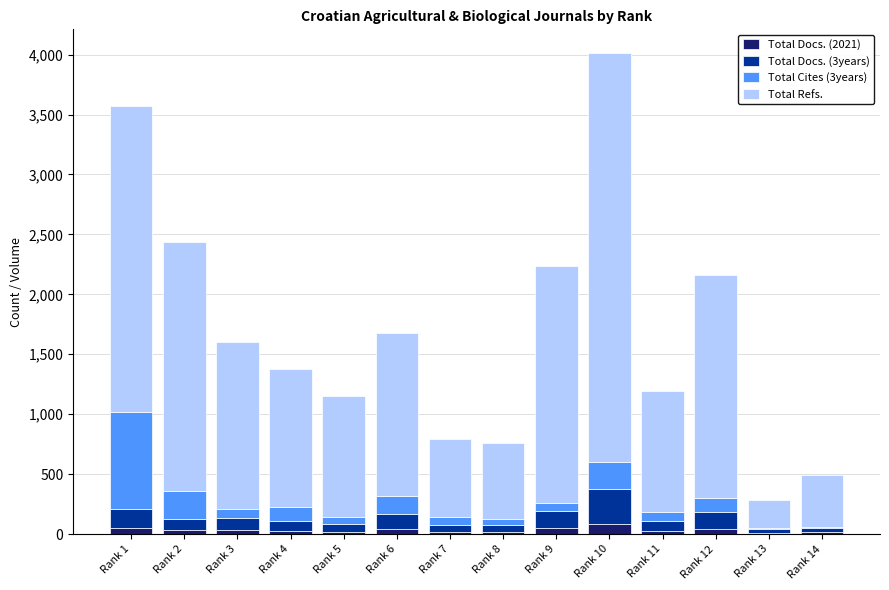

What is the sum of all Total Docs. (2021) values?

475